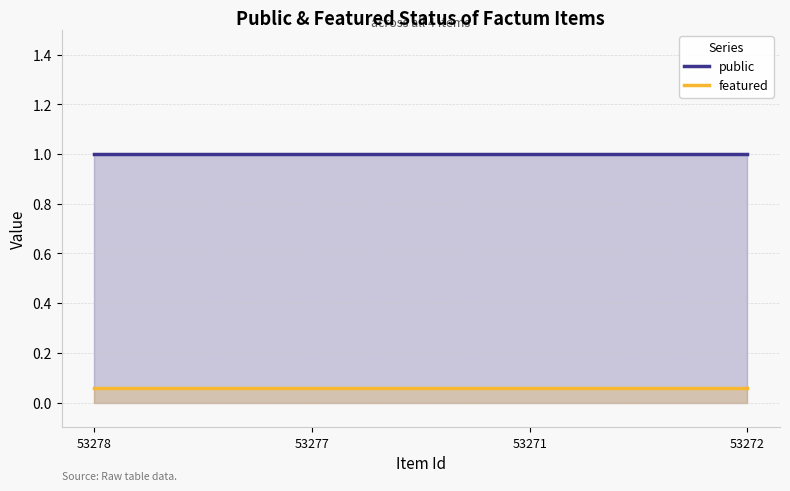

What is the average value of the public series?

1.0